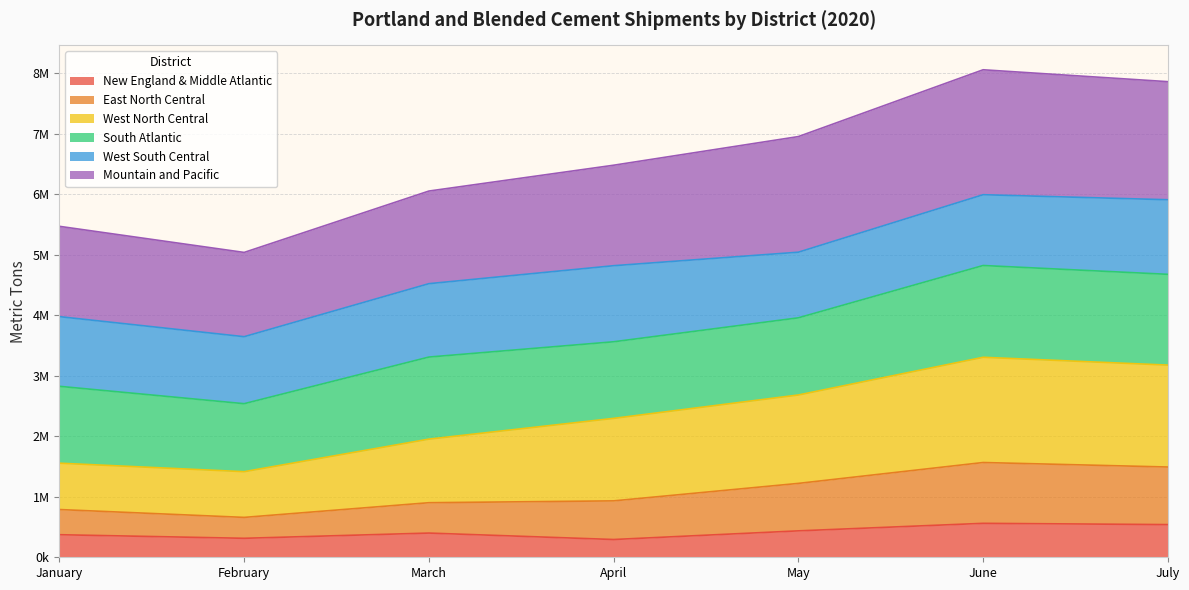

Is the value of East North Central at March greater than the value of New England & Middle Atlantic at January?

Yes